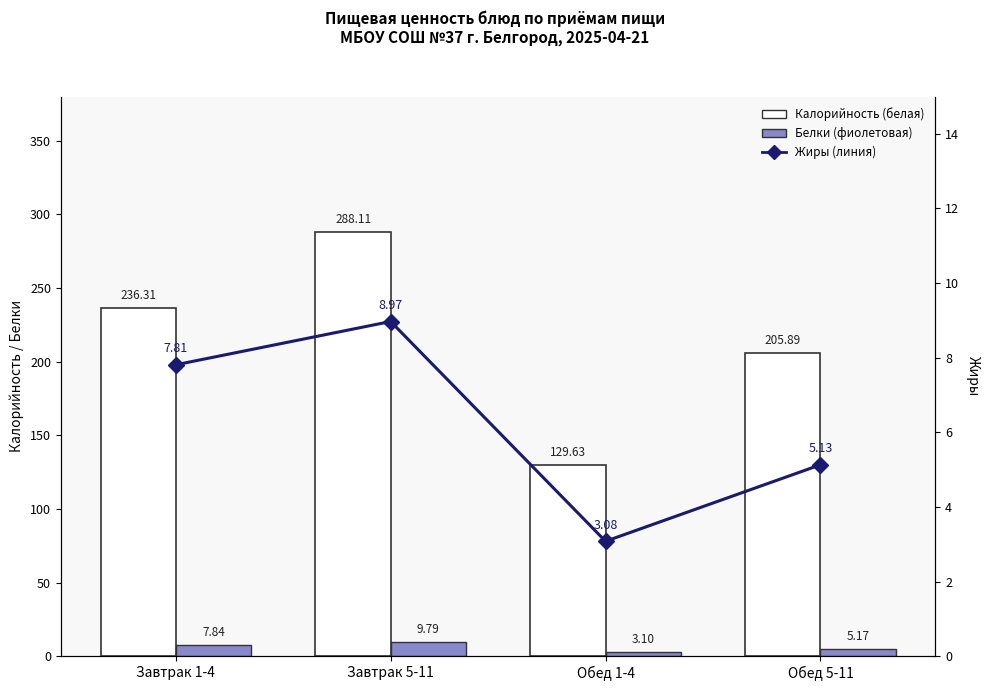

Does the chart contain any negative values?

No